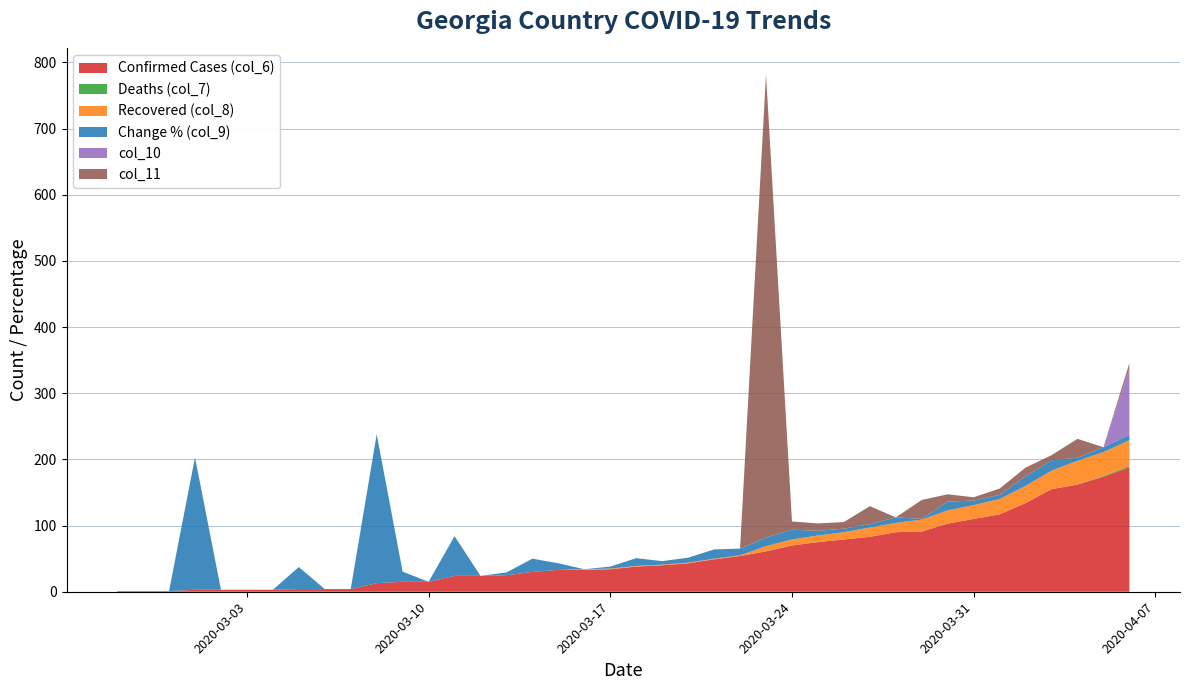

Reading left to right, transcribe all the data shown in this chart.

Confirmed Cases (col_6): 2020-02-27=1.0	2020-02-28=1.0	2020-02-29=1.0	2020-03-01=3.0	2020-03-02=3.0	2020-03-03=3.0	2020-03-04=3.0	2020-03-05=4.0	2020-03-06=4.0	2020-03-07=4.0	2020-03-08=13.0	2020-03-09=15.0	2020-03-10=15.0	2020-03-11=24.0	2020-03-12=24.0	2020-03-13=25.0	2020-03-14=30.0	2020-03-15=33.0	2020-03-16=33.0	2020-03-17=34.0	2020-03-18=38.0	2020-03-19=40.0	2020-03-20=43.0	2020-03-21=49.0	2020-03-22=54.0	2020-03-23=61.0	2020-03-24=70.0	2020-03-25=75.0	2020-03-26=79.0	2020-03-27=83.0	2020-03-28=90.0	2020-03-29=91.0	2020-03-30=103.0	2020-03-31=110.0	2020-04-01=117.0	2020-04-02=134.0	2020-04-03=155.0	2020-04-04=162.0	2020-04-05=174.0	2020-04-06=188.0
Deaths (col_7): 2020-02-27=0.0	2020-02-28=0.0	2020-02-29=0.0	2020-03-01=0.0	2020-03-02=0.0	2020-03-03=0.0	2020-03-04=0.0	2020-03-05=0.0	2020-03-06=0.0	2020-03-07=0.0	2020-03-08=0.0	2020-03-09=0.0	2020-03-10=0.0	2020-03-11=0.0	2020-03-12=0.0	2020-03-13=0.0	2020-03-14=0.0	2020-03-15=0.0	2020-03-16=0.0	2020-03-17=0.0	2020-03-18=0.0	2020-03-19=0.0	2020-03-20=0.0	2020-03-21=0.0	2020-03-22=0.0	2020-03-23=0.0	2020-03-24=0.0	2020-03-25=0.0	2020-03-26=0.0	2020-03-27=0.0	2020-03-28=0.0	2020-03-29=0.0	2020-03-30=0.0	2020-03-31=0.0	2020-04-01=0.0	2020-04-02=0.0	2020-04-03=0.0	2020-04-04=0.0	2020-04-05=1.0	2020-04-06=2.0
Recovered (col_8): 2020-02-27=0.0	2020-02-28=0.0	2020-02-29=0.0	2020-03-01=0.0	2020-03-02=0.0	2020-03-03=0.0	2020-03-04=0.0	2020-03-05=0.0	2020-03-06=0.0	2020-03-07=0.0	2020-03-08=0.0	2020-03-09=0.0	2020-03-10=0.0	2020-03-11=0.0	2020-03-12=0.0	2020-03-13=0.0	2020-03-14=0.0	2020-03-15=0.0	2020-03-16=1.0	2020-03-17=1.0	2020-03-18=1.0	2020-03-19=1.0	2020-03-20=1.0	2020-03-21=1.0	2020-03-22=1.0	2020-03-23=8.0	2020-03-24=9.0	2020-03-25=10.0	2020-03-26=11.0	2020-03-27=14.0	2020-03-28=14.0	2020-03-29=18.0	2020-03-30=20.0	2020-03-31=21.0	2020-04-01=23.0	2020-04-02=26.0	2020-04-03=28.0	2020-04-04=36.0	2020-04-05=36.0	2020-04-06=39.0
Change % (col_9): 2020-02-27=0.0	2020-02-28=0.0	2020-02-29=0.0	2020-03-01=200.0	2020-03-02=0.0	2020-03-03=0.0	2020-03-04=0.0	2020-03-05=33.3	2020-03-06=0.0	2020-03-07=0.0	2020-03-08=225.0	2020-03-09=15.4	2020-03-10=0.0	2020-03-11=60.0	2020-03-12=0.0	2020-03-13=4.2	2020-03-14=20.0	2020-03-15=10.0	2020-03-16=0.0	2020-03-17=3.0	2020-03-18=11.8	2020-03-19=5.3	2020-03-20=7.5	2020-03-21=14.0	2020-03-22=10.2	2020-03-23=13.0	2020-03-24=14.8	2020-03-25=7.1	2020-03-26=5.3	2020-03-27=5.1	2020-03-28=8.4	2020-03-29=1.1	2020-03-30=13.2	2020-03-31=6.8	2020-04-01=6.4	2020-04-02=14.5	2020-04-03=15.7	2020-04-04=4.5	2020-04-05=7.4	2020-04-06=8.0
col_10: 2020-02-27=0.0	2020-02-28=0.0	2020-02-29=0.0	2020-03-01=0.0	2020-03-02=0.0	2020-03-03=0.0	2020-03-04=0.0	2020-03-05=0.0	2020-03-06=0.0	2020-03-07=0.0	2020-03-08=0.0	2020-03-09=0.0	2020-03-10=0.0	2020-03-11=0.0	2020-03-12=0.0	2020-03-13=0.0	2020-03-14=0.0	2020-03-15=0.0	2020-03-16=0.0	2020-03-17=0.0	2020-03-18=0.0	2020-03-19=0.0	2020-03-20=0.0	2020-03-21=0.0	2020-03-22=0.0	2020-03-23=0.0	2020-03-24=0.0	2020-03-25=0.0	2020-03-26=0.0	2020-03-27=0.0	2020-03-28=0.0	2020-03-29=0.0	2020-03-30=0.0	2020-03-31=0.0	2020-04-01=0.0	2020-04-02=0.0	2020-04-03=0.0	2020-04-04=0.0	2020-04-05=0.0	2020-04-06=100.0
col_11: 2020-02-27=0.0	2020-02-28=0.0	2020-02-29=0.0	2020-03-01=0.0	2020-03-02=0.0	2020-03-03=0.0	2020-03-04=0.0	2020-03-05=0.0	2020-03-06=0.0	2020-03-07=0.0	2020-03-08=0.0	2020-03-09=0.0	2020-03-10=0.0	2020-03-11=0.0	2020-03-12=0.0	2020-03-13=0.0	2020-03-14=0.0	2020-03-15=0.0	2020-03-16=0.0	2020-03-17=0.0	2020-03-18=0.0	2020-03-19=0.0	2020-03-20=0.0	2020-03-21=0.0	2020-03-22=0.0	2020-03-23=700.0	2020-03-24=12.5	2020-03-25=11.1	2020-03-26=10.0	2020-03-27=27.3	2020-03-28=0.0	2020-03-29=28.6	2020-03-30=11.1	2020-03-31=5.0	2020-04-01=9.5	2020-04-02=13.0	2020-04-03=7.7	2020-04-04=28.6	2020-04-05=0.0	2020-04-06=8.3